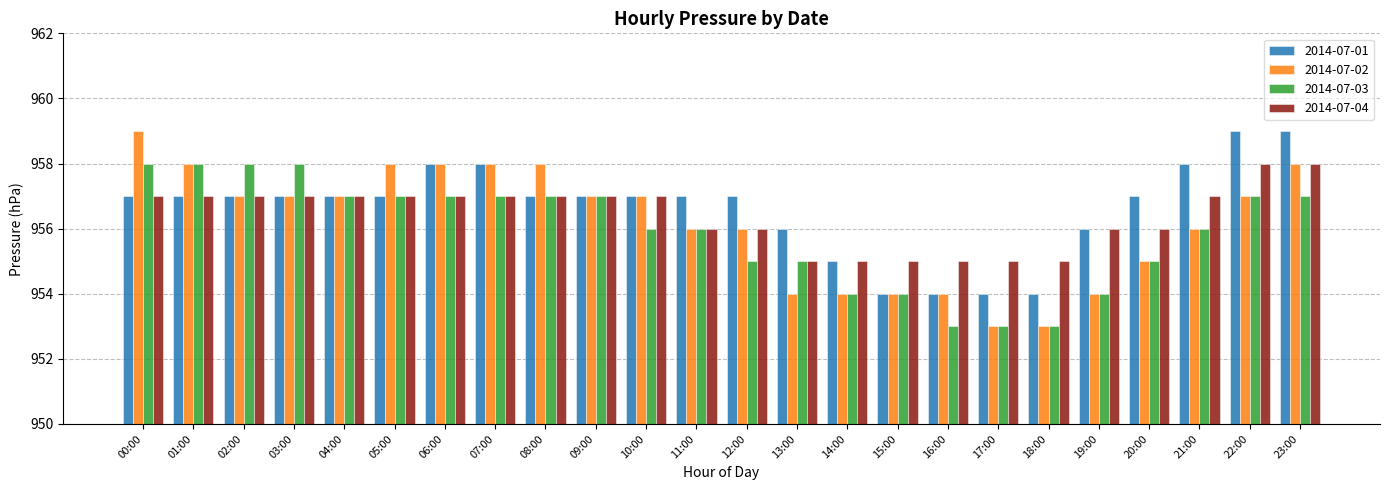

How many categories are shown in the chart?

24